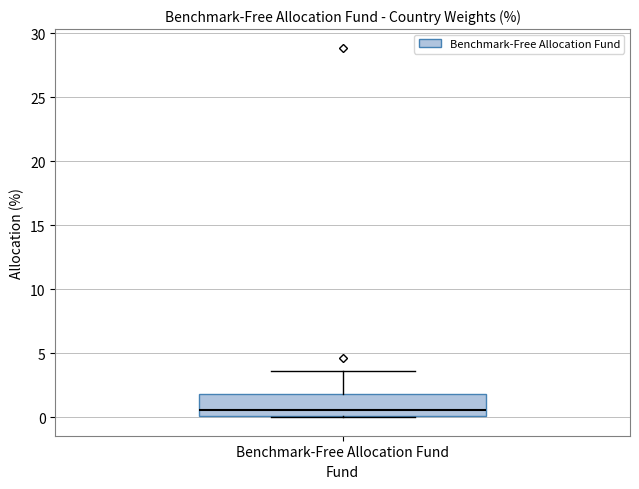

Transcribe this box plot: give where the median line is, the range the box spans, and where the two whiskers end, as read against the y-axis. The values are not printed on the chart, so give them approximately, as read against the axis.

median 0.5, box 0.0 to 2.0, whiskers 0.0 to 3.5